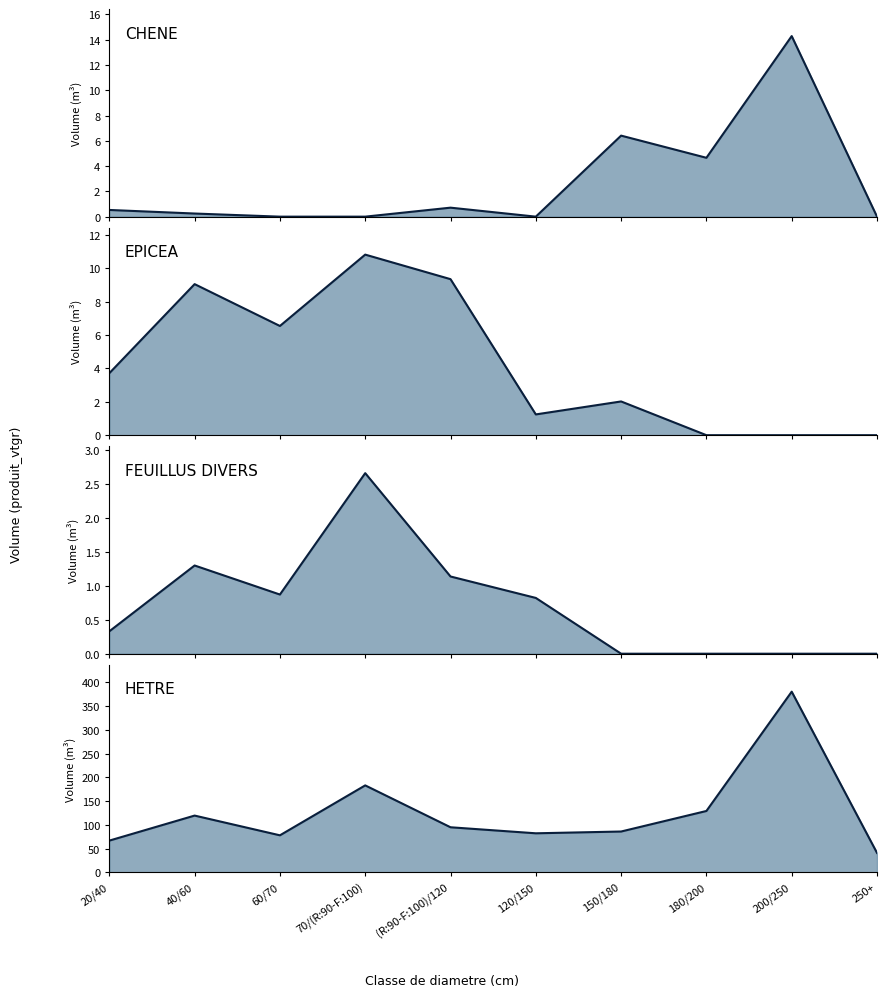

True or false: HETRE (line) and CHENE (line) cross at least once.

False